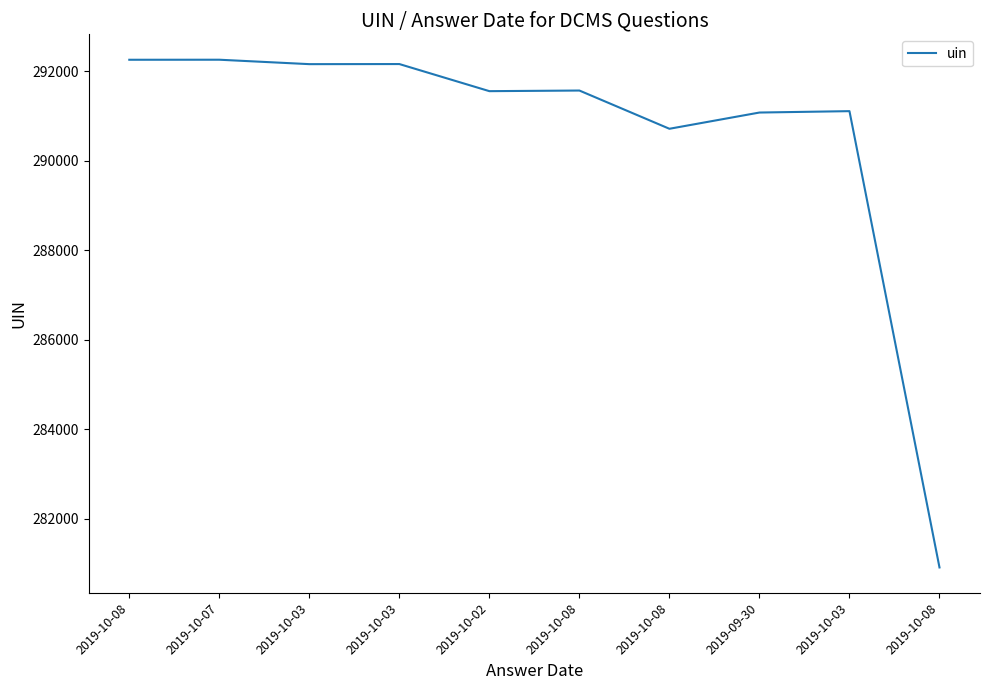

How many lines are shown in the chart?

1